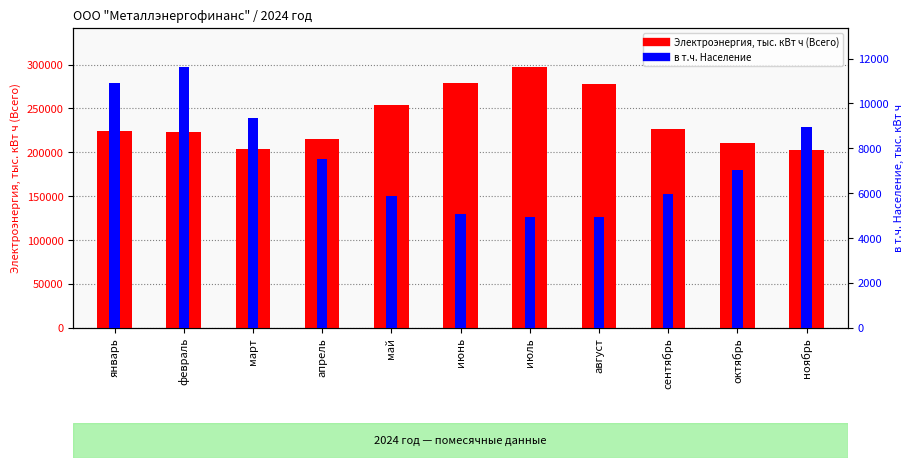

At how many categories does at least one series exceed 60210?

11